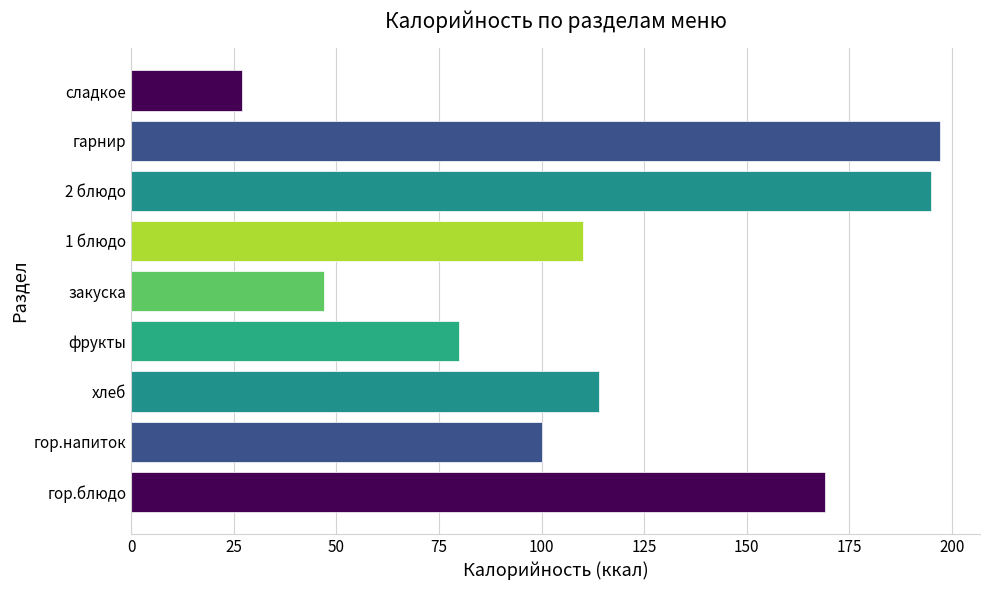

Which label corresponds to the smallest value in the chart?

сладкое